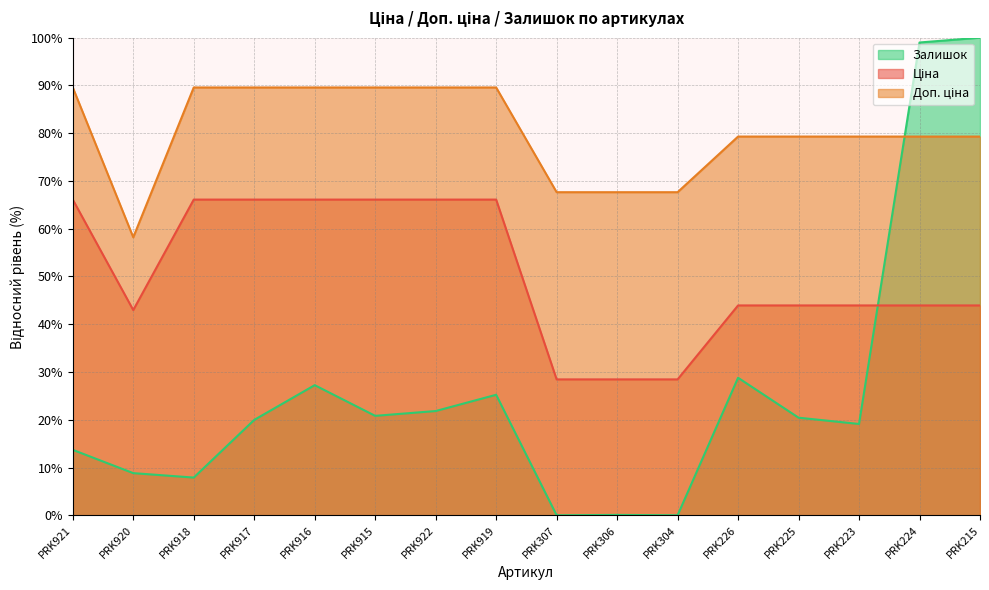

Reading right to left, extract all data points from this chart.

Ціна: PRK215=43.9	PRK224=43.9	PRK223=43.9	PRK225=43.9	PRK226=43.9	PRK304=28.5	PRK306=28.5	PRK307=28.5	PRK919=66.1	PRK922=66.1	PRK915=66.1	PRK916=66.1	PRK917=66.1	PRK918=66.1	PRK920=43.0	PRK921=66.1
Доп. ціна: PRK215=79.3	PRK224=79.3	PRK223=79.3	PRK225=79.3	PRK226=79.3	PRK304=67.6	PRK306=67.6	PRK307=67.6	PRK919=89.6	PRK922=89.6	PRK915=89.6	PRK916=89.6	PRK917=89.6	PRK918=89.6	PRK920=58.2	PRK921=89.6
Залишок: PRK215=100.0	PRK224=99.0	PRK223=19.1	PRK225=20.4	PRK226=28.8	PRK304=0.0	PRK306=0.1	PRK307=0.0	PRK919=25.2	PRK922=21.8	PRK915=20.8	PRK916=27.2	PRK917=20.0	PRK918=7.9	PRK920=8.8	PRK921=13.7